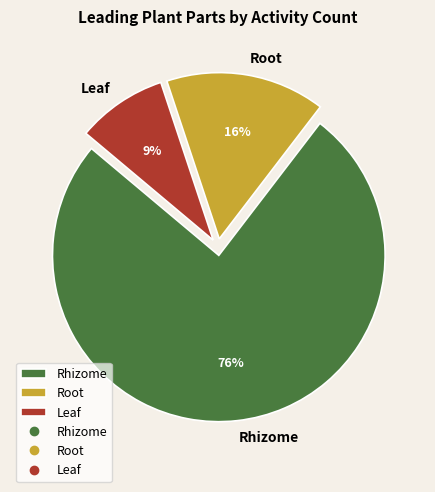

To the nearest percent, what portion does Root represent?

16%